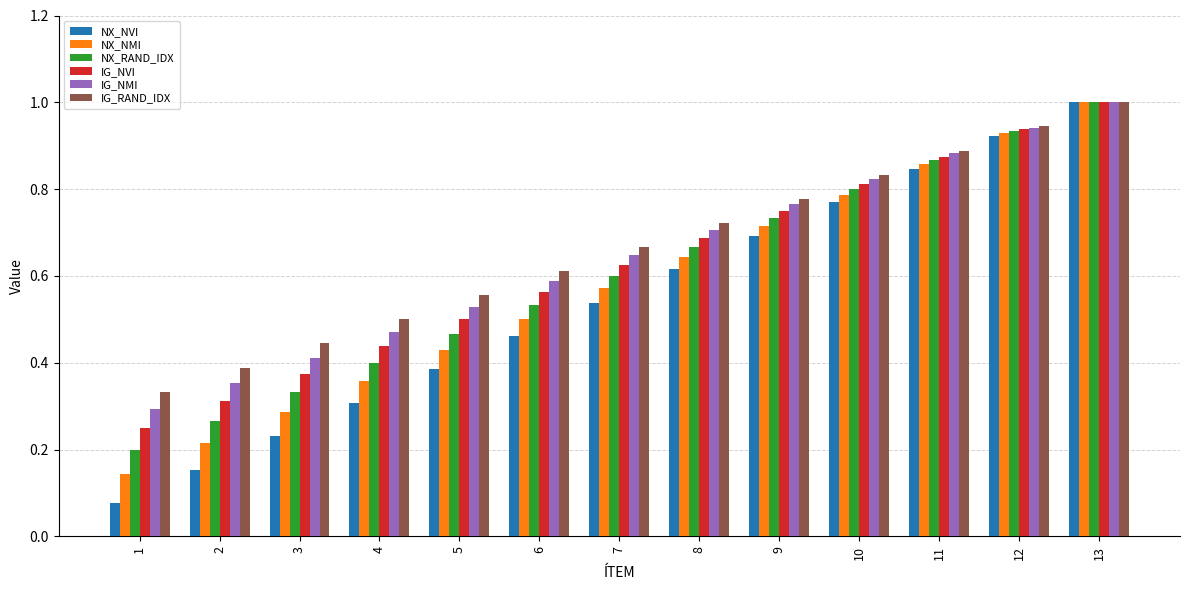

True or false: IG_RAND_IDX has a value of 1.1 at 8.

False